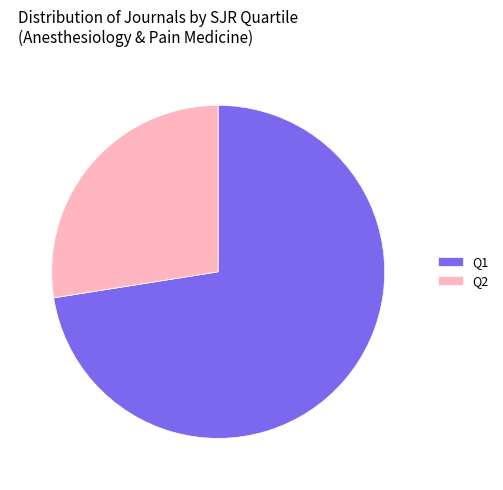

Combined, do Q1 and Q2 account for over 50%?

Yes